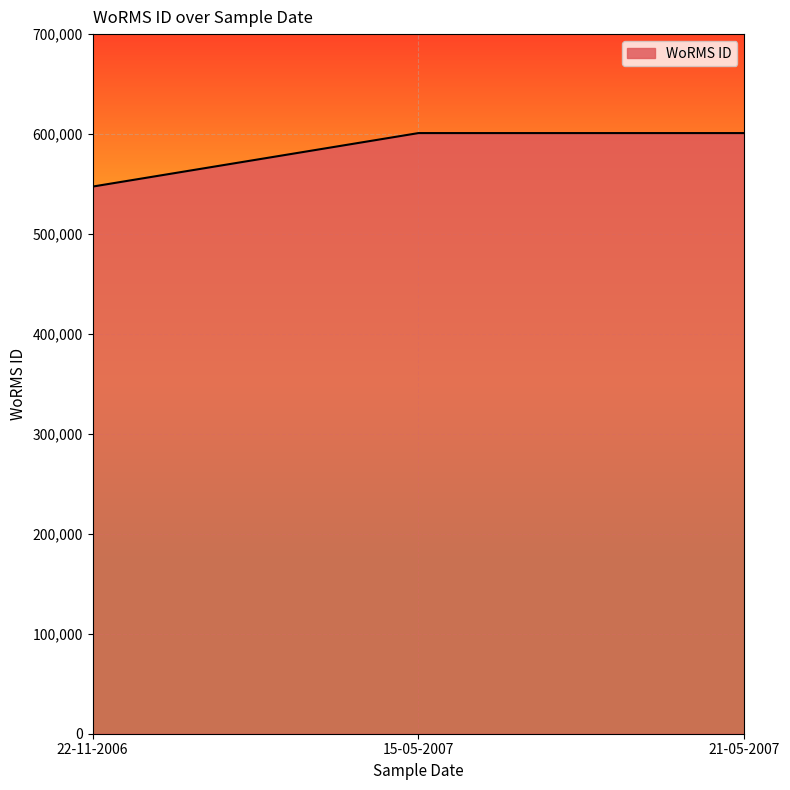

Between 15-05-2007 and 22-11-2006, which is larger?

15-05-2007